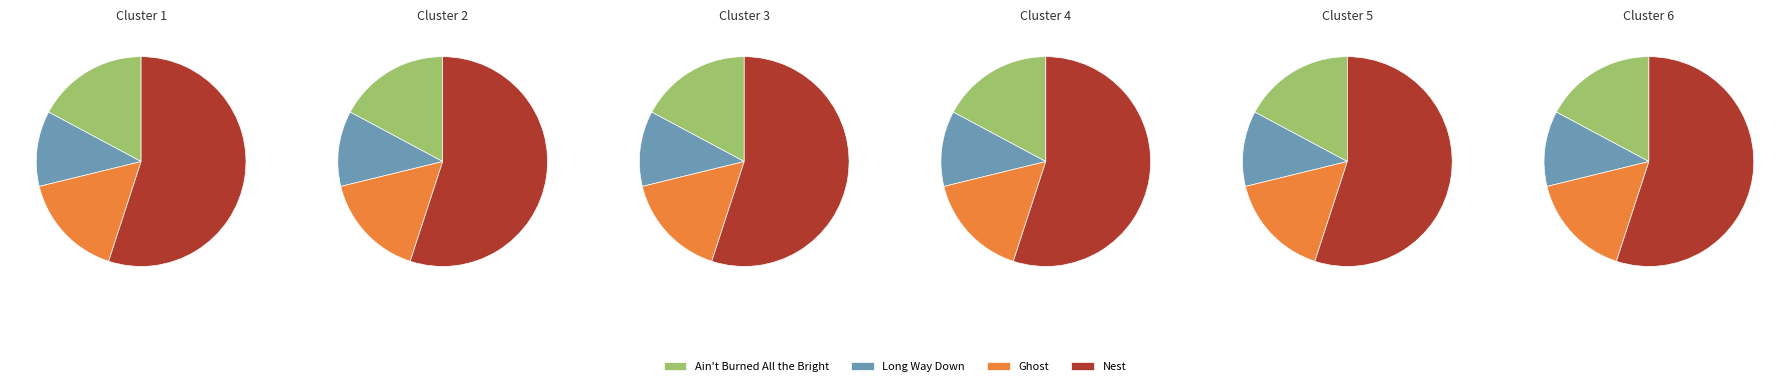

To the nearest percent, what portion does Nest represent?

55%